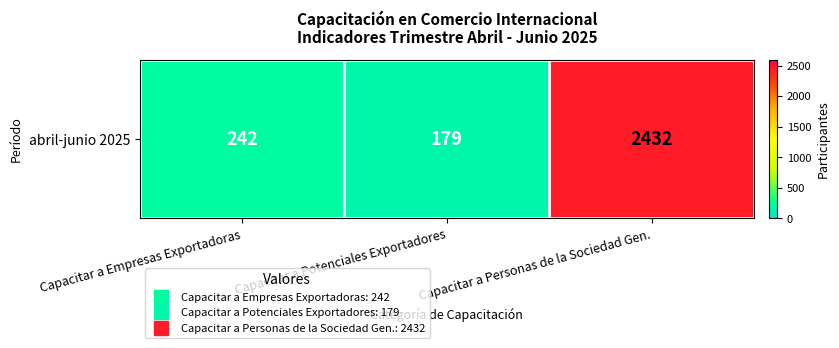

What value does the data have at Capacitar a Potenciales Exportadores, to the nearest 10?

180